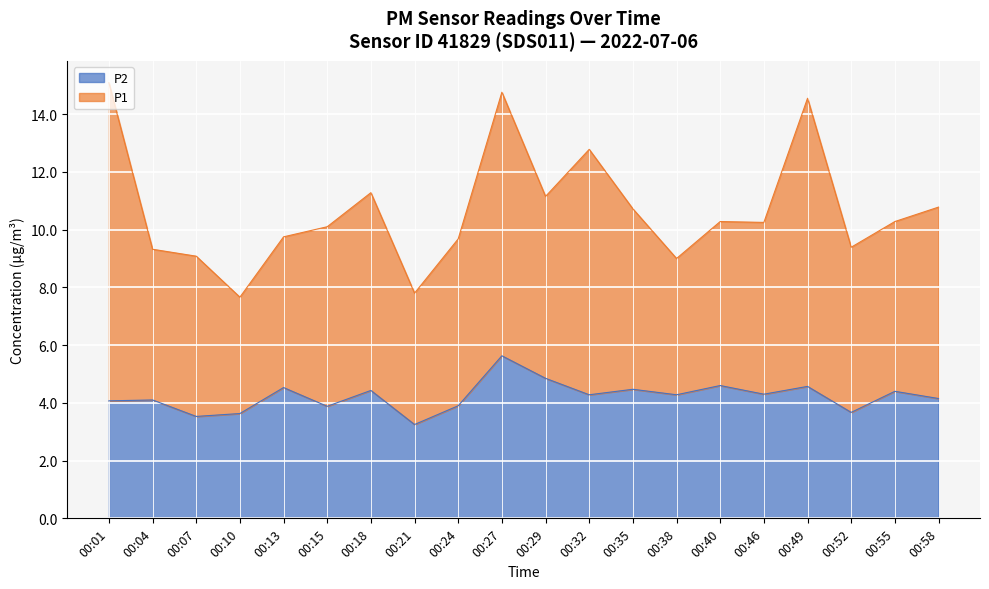

What is the value of the 9th point from the left?

3.9